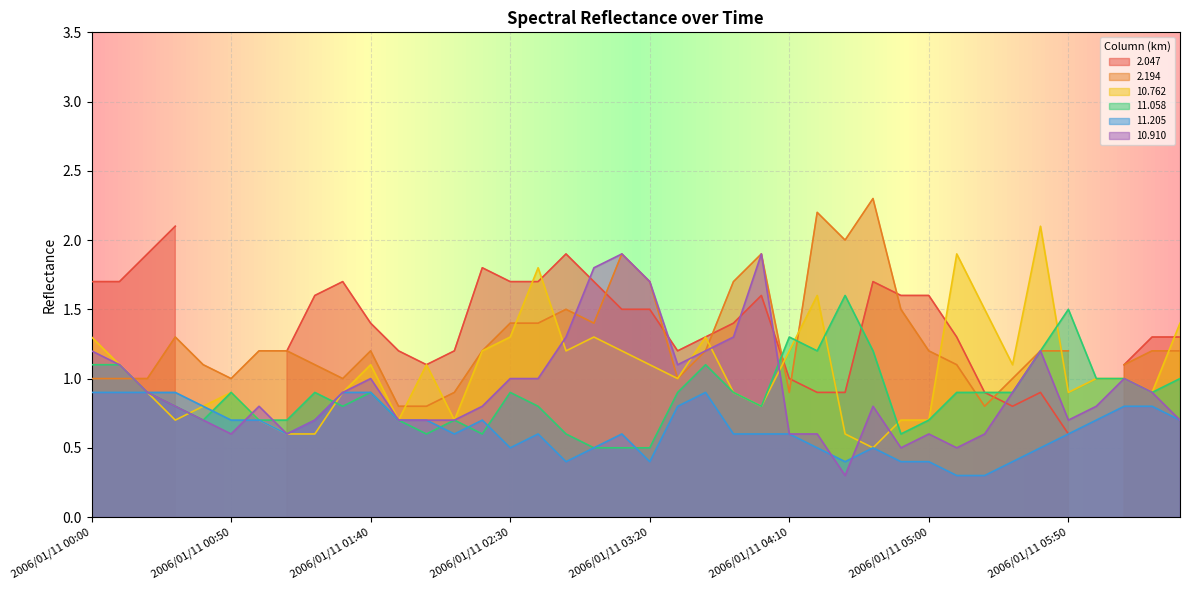

The 11.205 series shows 0.4 at 2006/01/11 00:00. True or false?

False